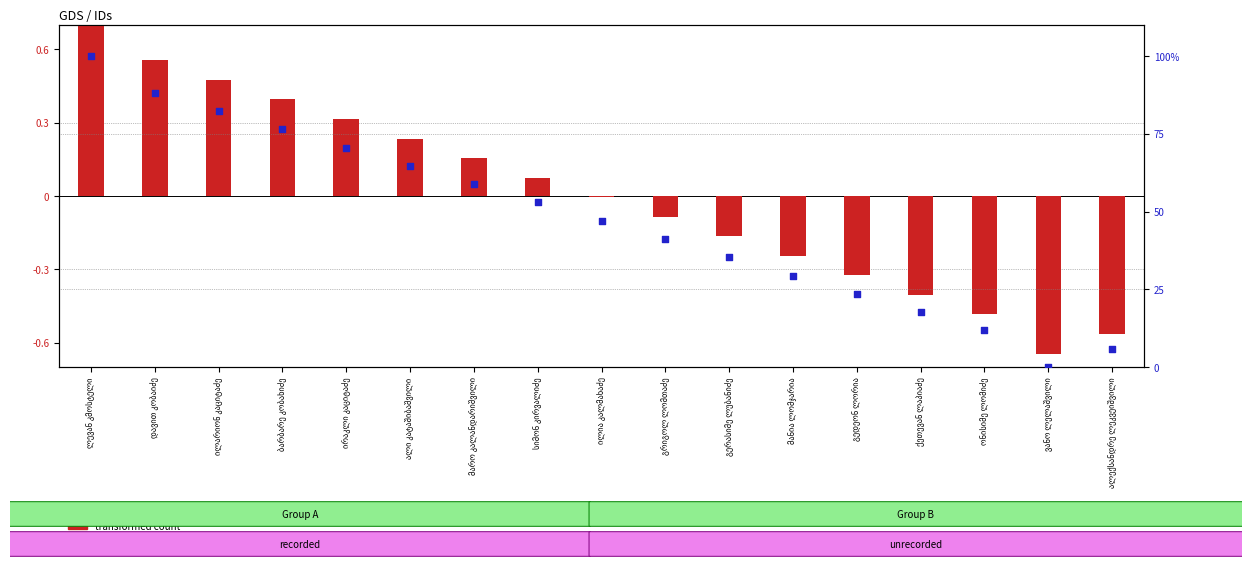

What are all the series names shown in the legend?

transformed count, percentile rank within the sample